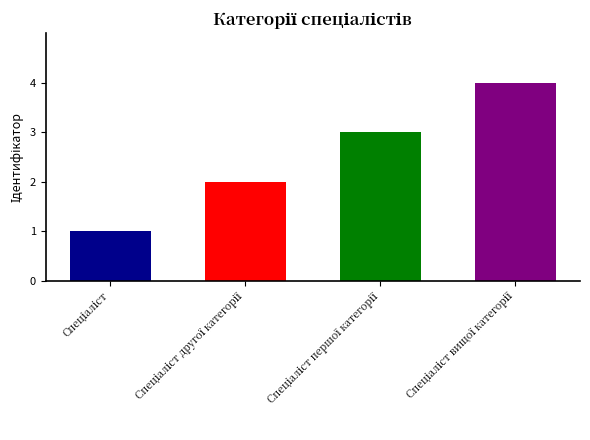

What is the sum of all values?

10